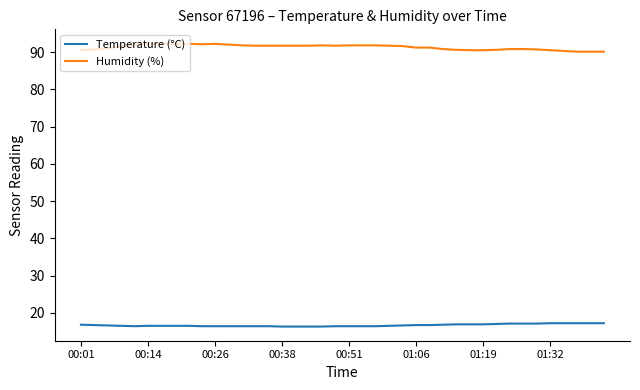

Which series has the widest spread of values?

Humidity (%)